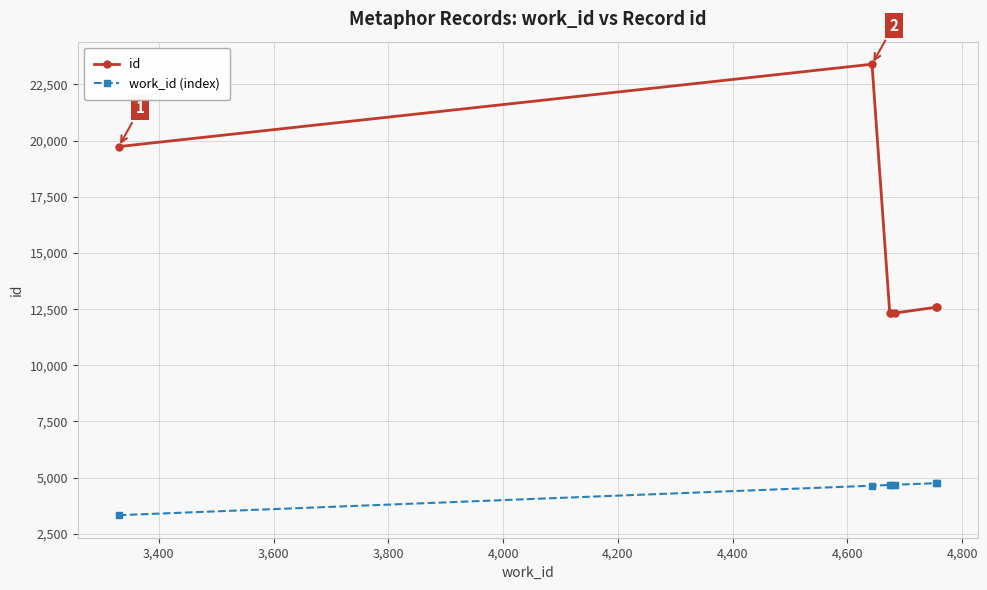

Rank the series by their average value, from highest to lowest.

id, work_id (index)